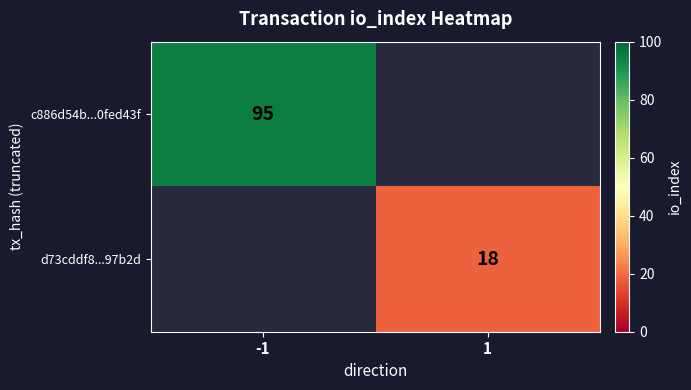

The d73cddf8...97b2d series shows 10 at 1. True or false?

False